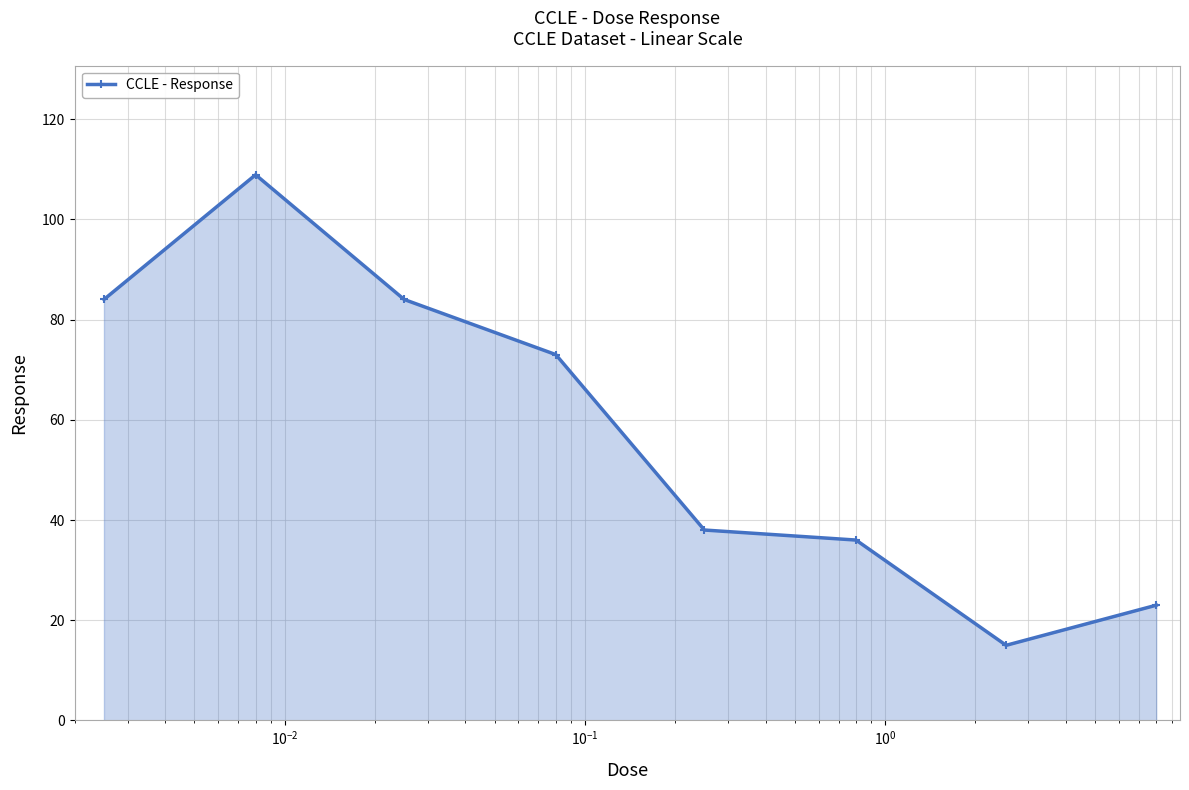

What is the value of the 3rd point from the left?

84.0